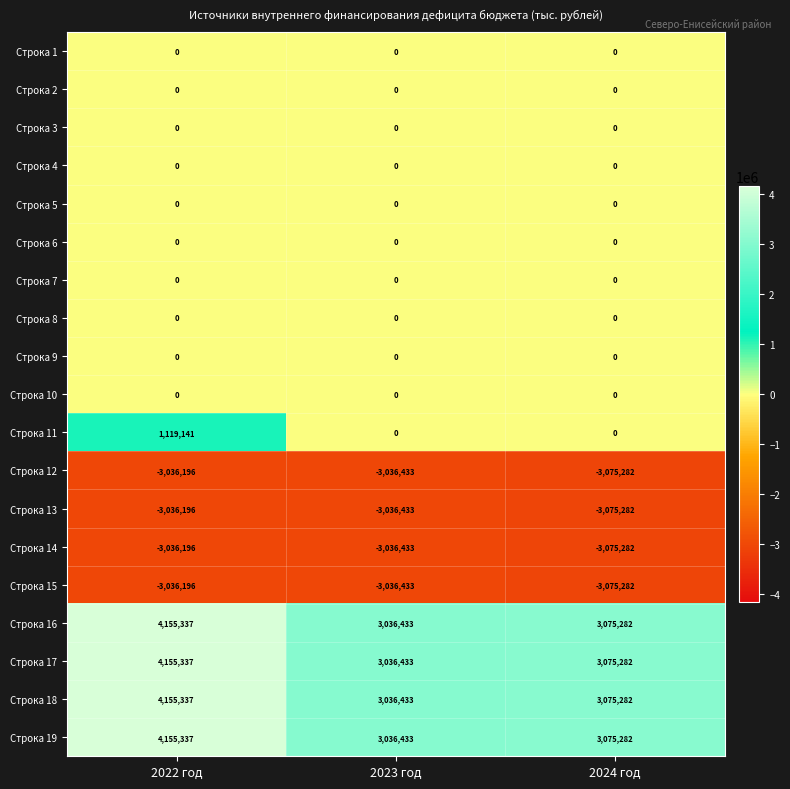

At which label is Строка 18 closest to 3595885?

2024 год